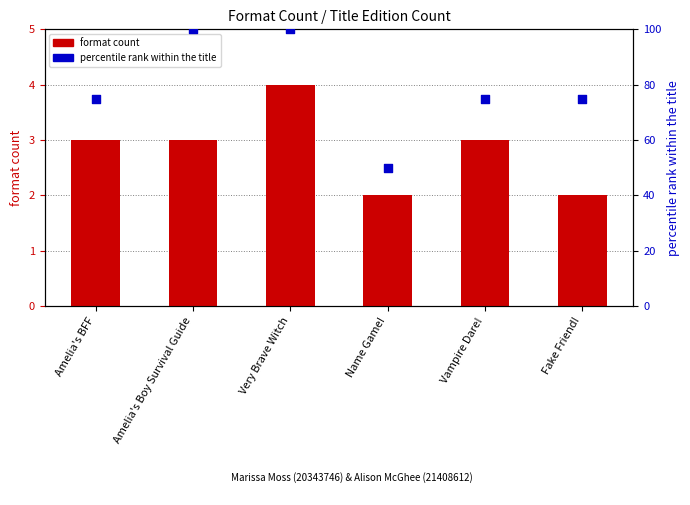

What are all the series names shown in the legend?

format count, percentile rank within the title